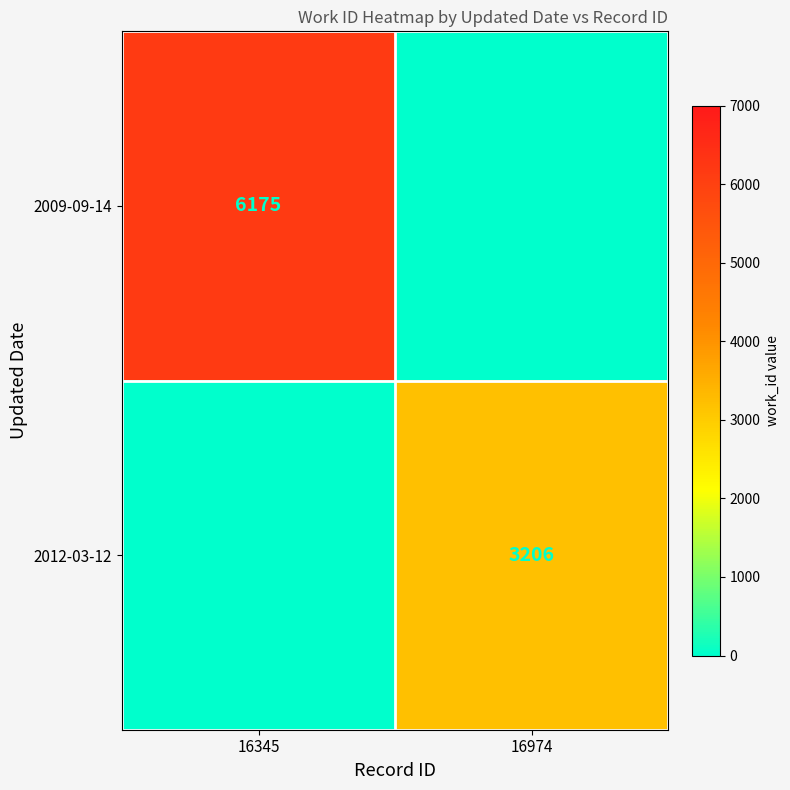

At which category is the sum across all series the highest?

16345